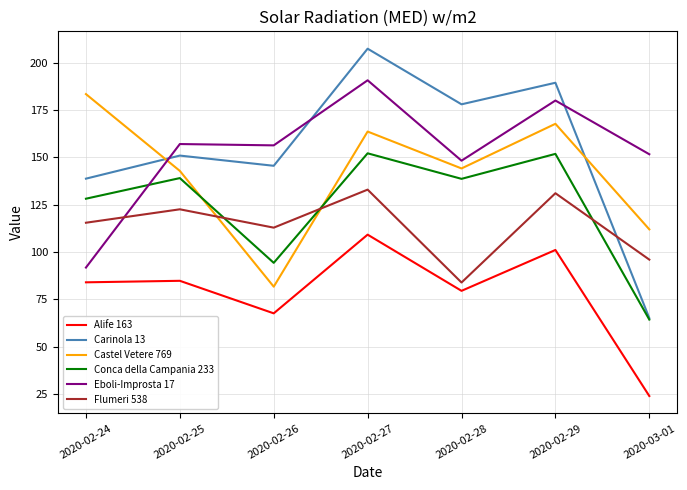

Does the chart have visible grid lines?

Yes